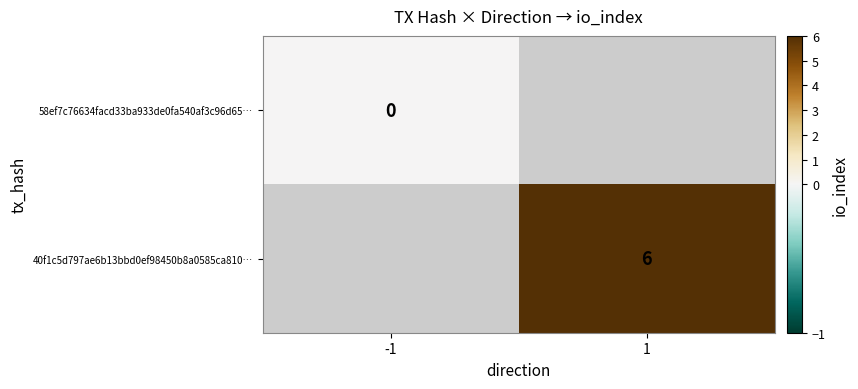

How many positive values does the 40f1c5d797ae6b13bbd0ef98450b8a0585ca810… series have?

1